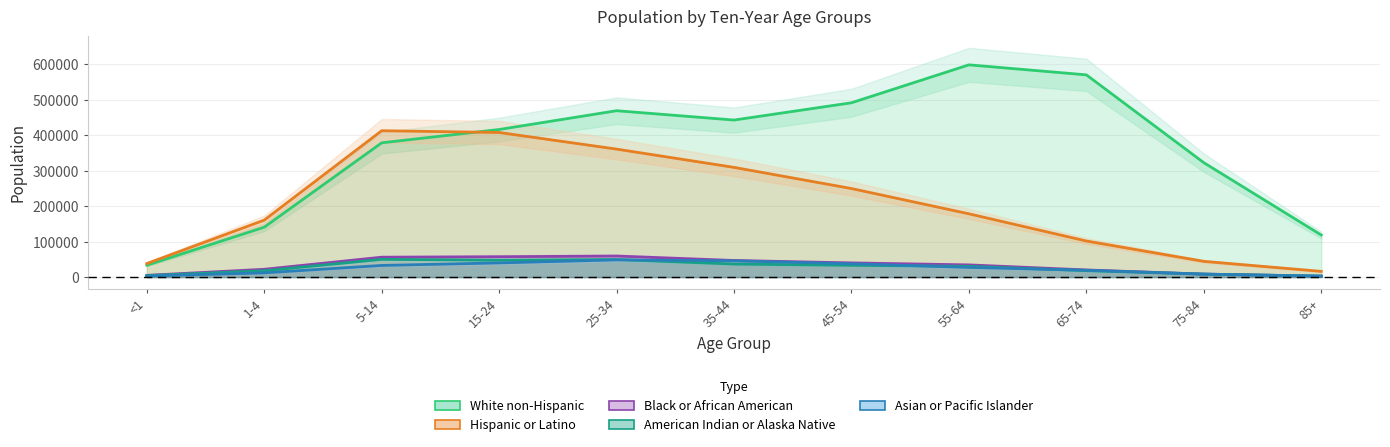

At which label is White non-Hispanic closest to 315897?

75-84